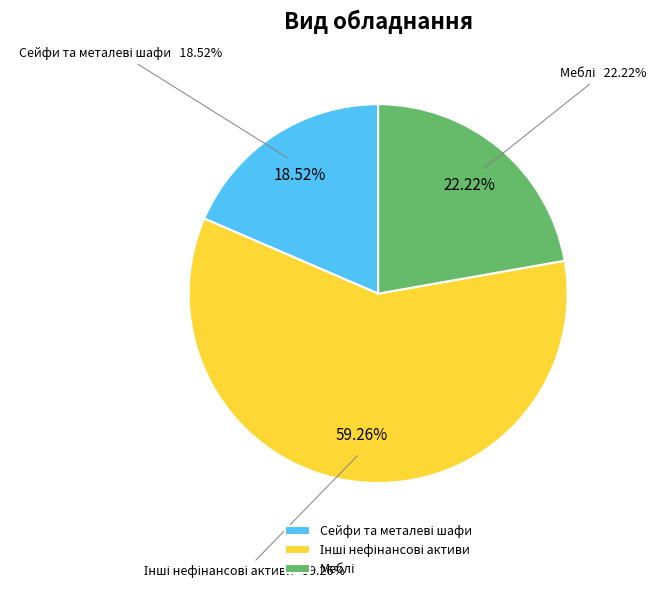

True or false: Інші нефінансові активи accounts for 59% of the total.

True